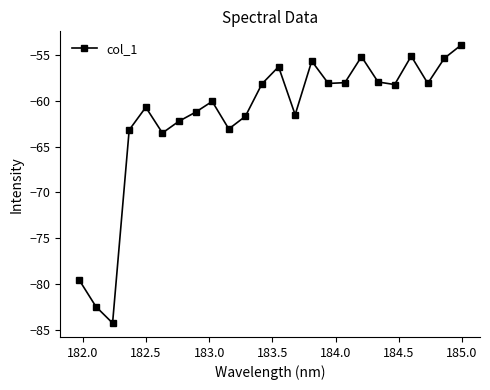

Count the number of data series in this chart.

1